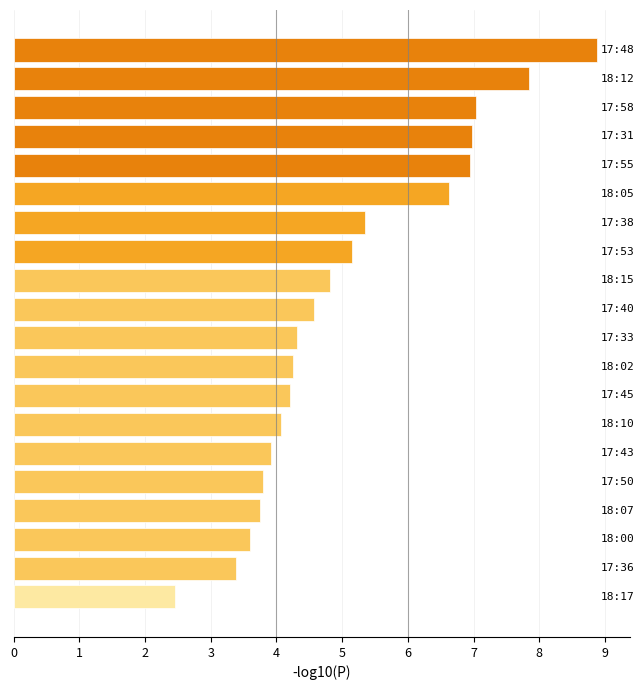

What is the greatest value displayed?

8.9